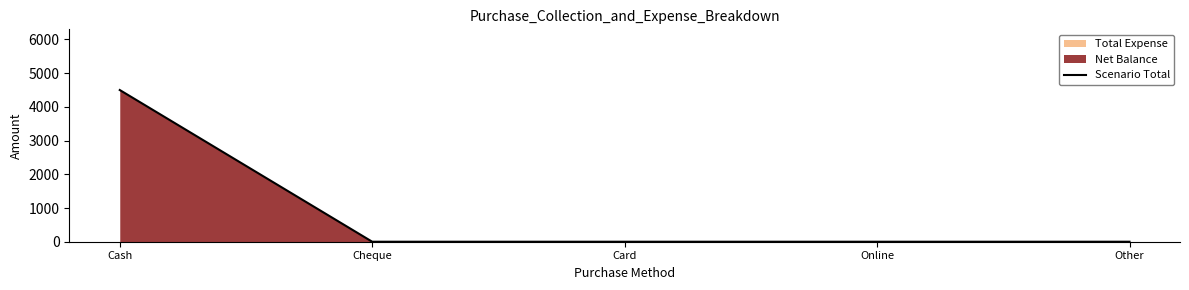

How many values exceed 0?

1